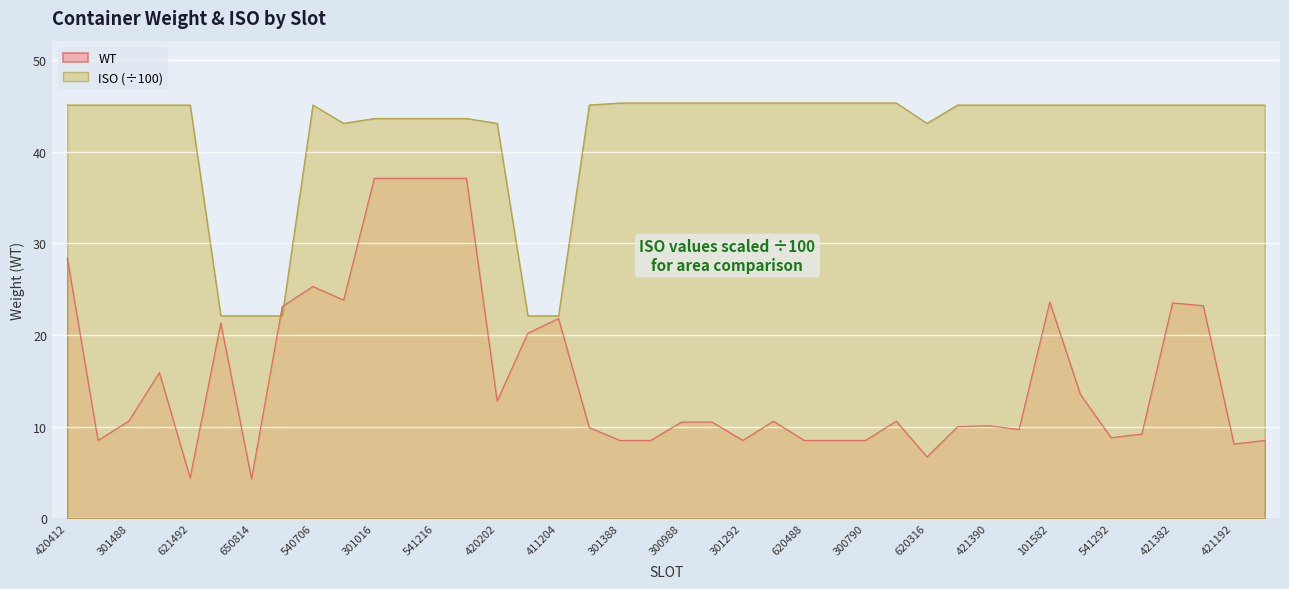

What is the approximate value of WT at 621492?

4.4